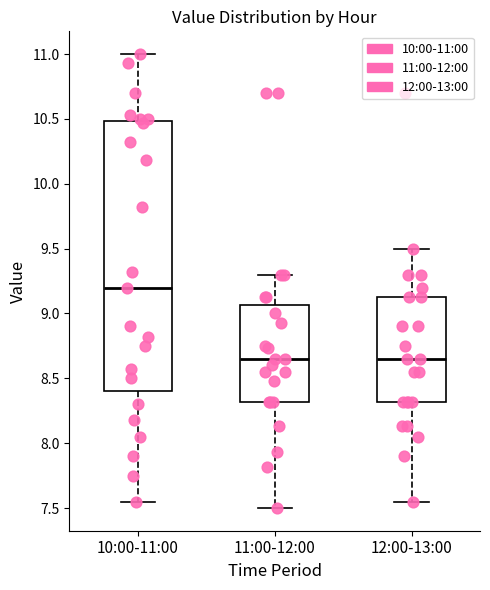

Reading left to right, transcribe this box plot: for each box, give where its median line is, the range the box spans, and where its two whiskers end, as read against the y-axis. The values are not printed on the chart, so give them approximately, as read against the axis.

10:00-11:00: median 9.20, box 8.40 to 10.50, whiskers 7.55 to 11.00
11:00-12:00: median 8.65, box 8.30 to 9.05, whiskers 7.50 to 9.30
12:00-13:00: median 8.65, box 8.30 to 9.15, whiskers 7.55 to 9.50